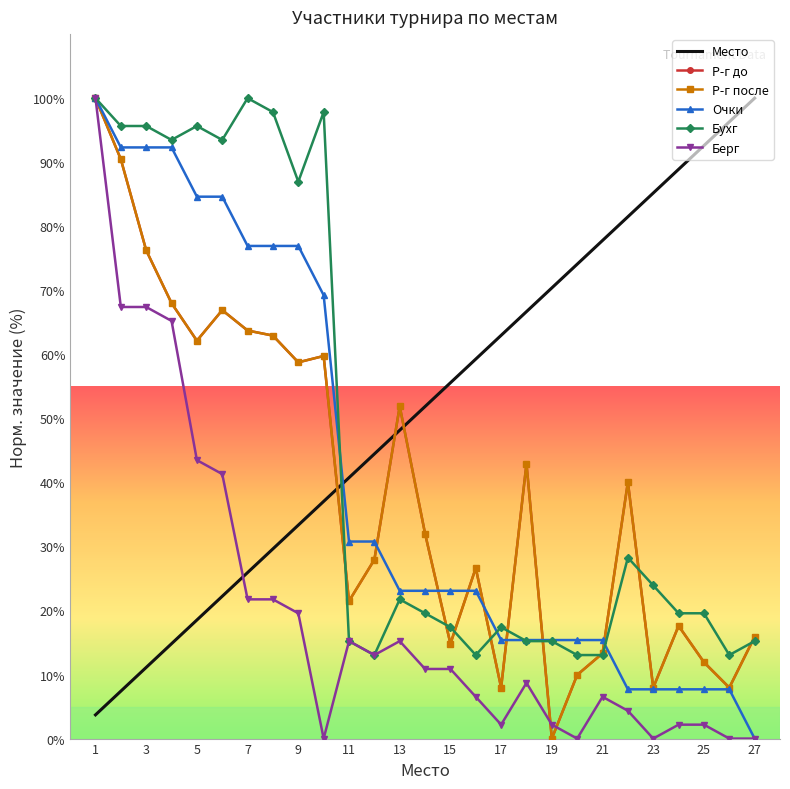

Reading left to right, transcribe all the data shown in this chart.

Место: 3.7	7.4	11.1	14.8	18.5	22.2	25.9	29.6	33.3	37.0	40.7	44.4	48.1	51.9	55.6	59.3	63.0	66.7	70.4	74.1	77.8	81.5	85.2	88.9	92.6	96.3	100.0
Р-г до: 100.0	90.5	76.2	68.0	62.1	66.9	63.7	62.9	58.7	59.7	21.5	27.9	51.9	32.0	14.8	26.6	8.0	42.9	0.0	9.9	13.3	40.1	8.0	17.6	11.9	8.0	15.9
Р-г после: 100.0	90.5	76.2	68.0	62.1	66.9	63.7	62.9	58.7	59.7	21.5	27.9	51.9	32.0	14.8	26.6	8.0	42.9	0.0	9.9	13.3	40.1	8.0	17.6	11.9	8.0	15.9
Очки: 100.0	92.3	92.3	92.3	84.6	84.6	76.9	76.9	76.9	69.2	30.8	30.8	23.1	23.1	23.1	23.1	15.4	15.4	15.4	15.4	15.4	7.7	7.7	7.7	7.7	7.7	0.0
Бухг: 100.0	95.7	95.7	93.5	95.7	93.5	100.0	97.8	87.0	97.8	15.2	13.0	21.7	19.6	17.4	13.0	17.4	15.2	15.2	13.0	13.0	28.3	23.9	19.6	19.6	13.0	15.2
Берг: 100.0	67.4	67.4	65.2	43.5	41.3	21.7	21.7	19.6	0.0	15.2	13.0	15.2	10.9	10.9	6.5	2.2	8.7	2.2	0.0	6.5	4.3	0.0	2.2	2.2	0.0	0.0